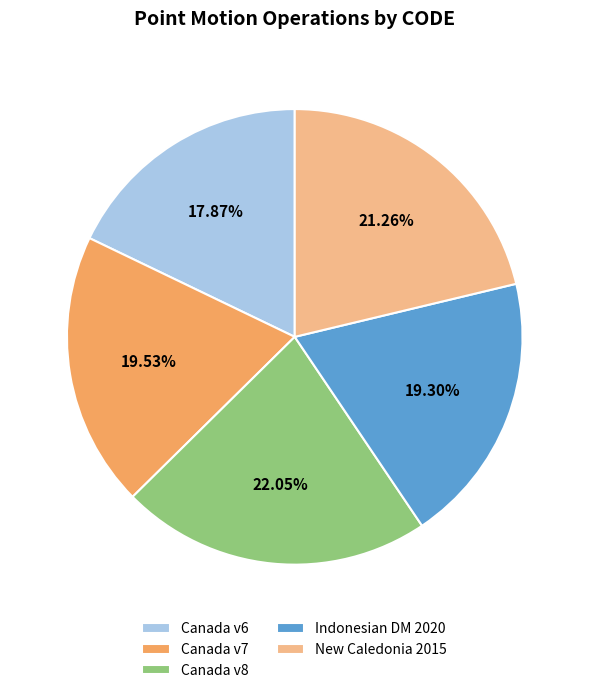

Is there any slice that represents more than half of the pie?

No